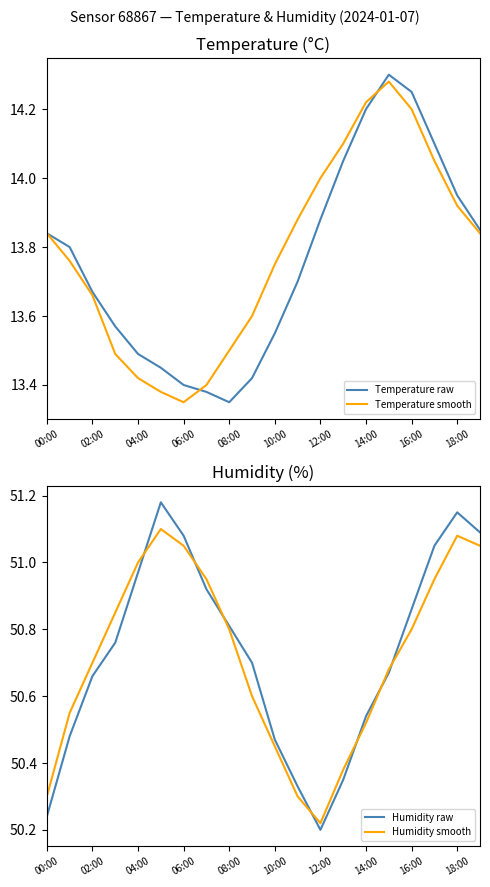

The value of Temperature raw at 00:00 is 13.8. True or false?

True